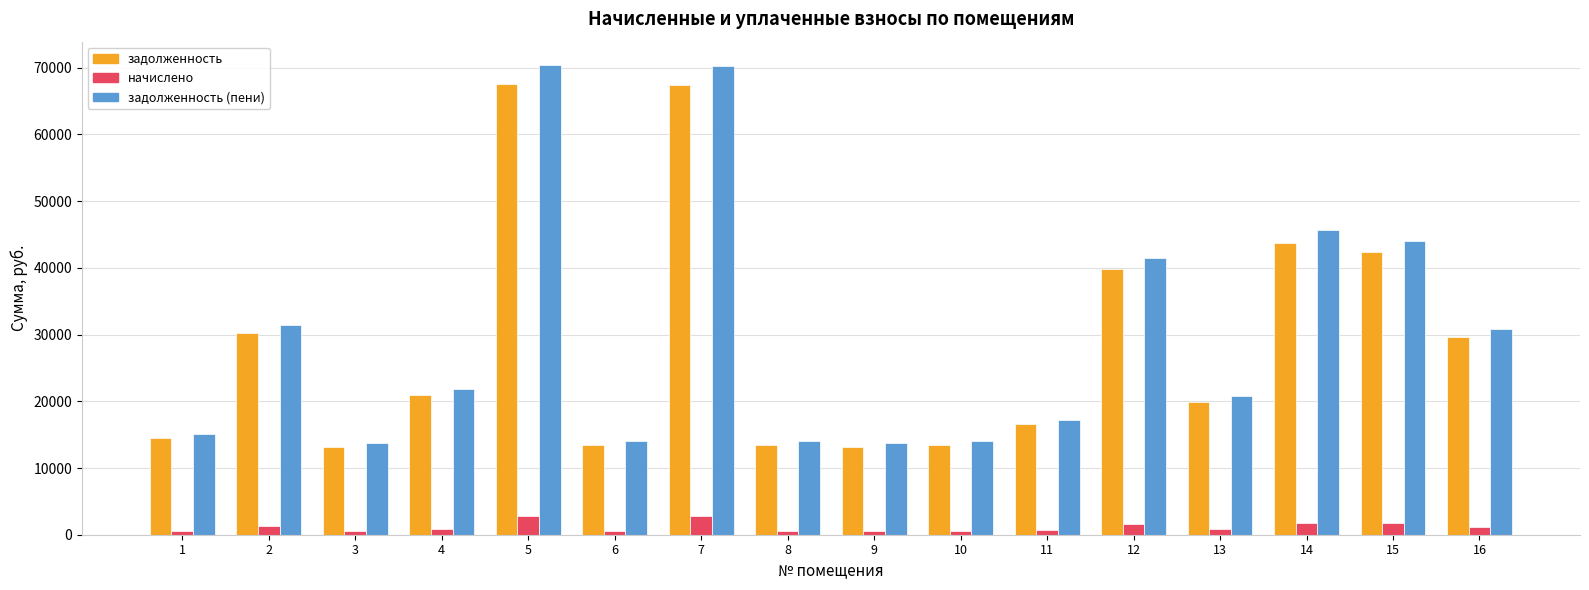

What is the difference between the second highest and second lowest values in the начислено series?

2248.3